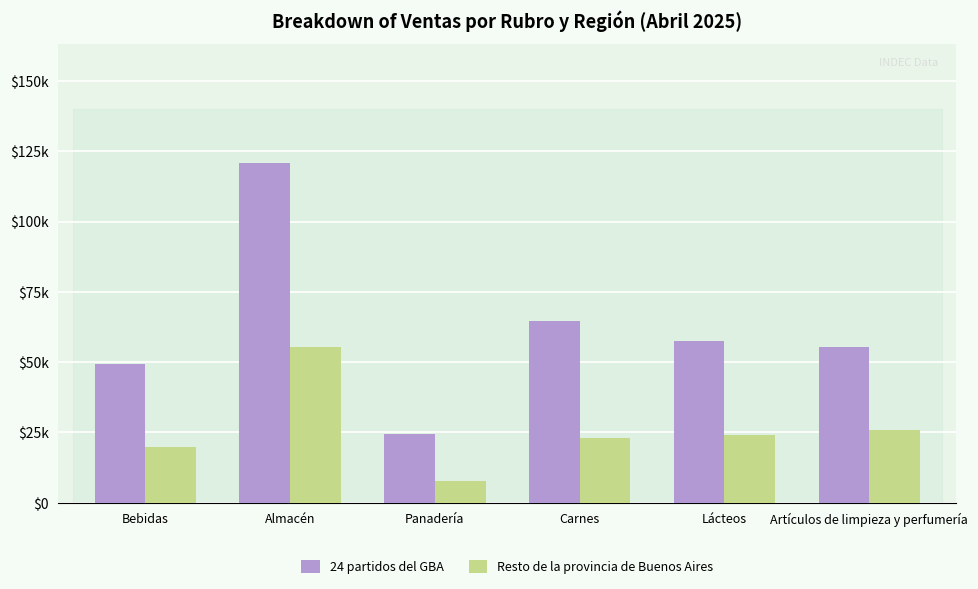

What are all the series names shown in the legend?

24 partidos del GBA, Resto de la provincia de Buenos Aires